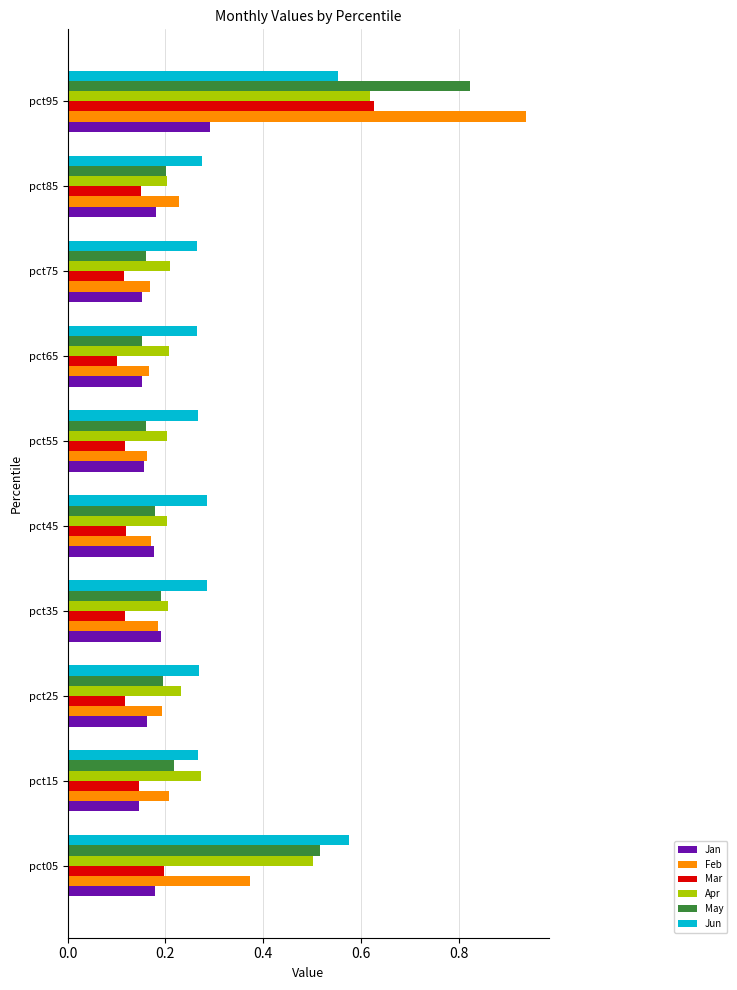

Which series has the largest total across all categories?

Jun